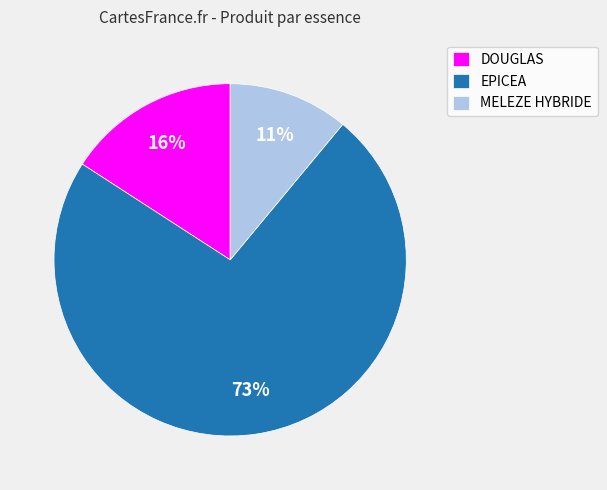

To the nearest percent, what is the difference between the largest and smallest slice percentages?

62%